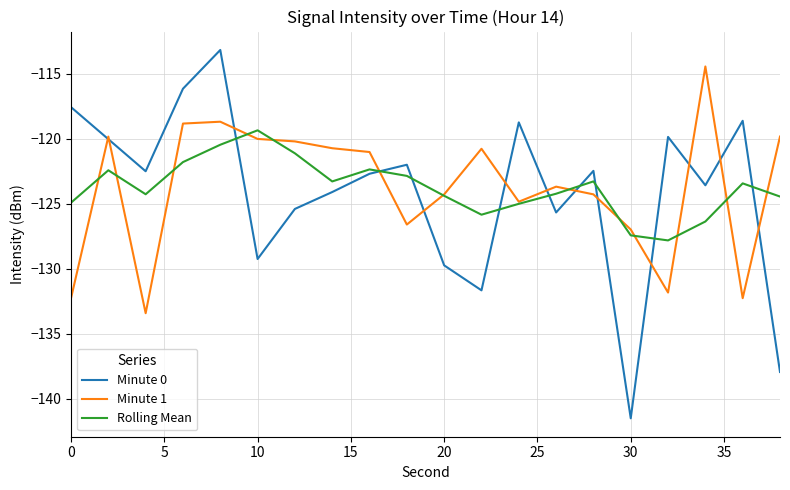

After their last crossing, which series has the higher values: Minute 0 or Rolling Mean?

Rolling Mean